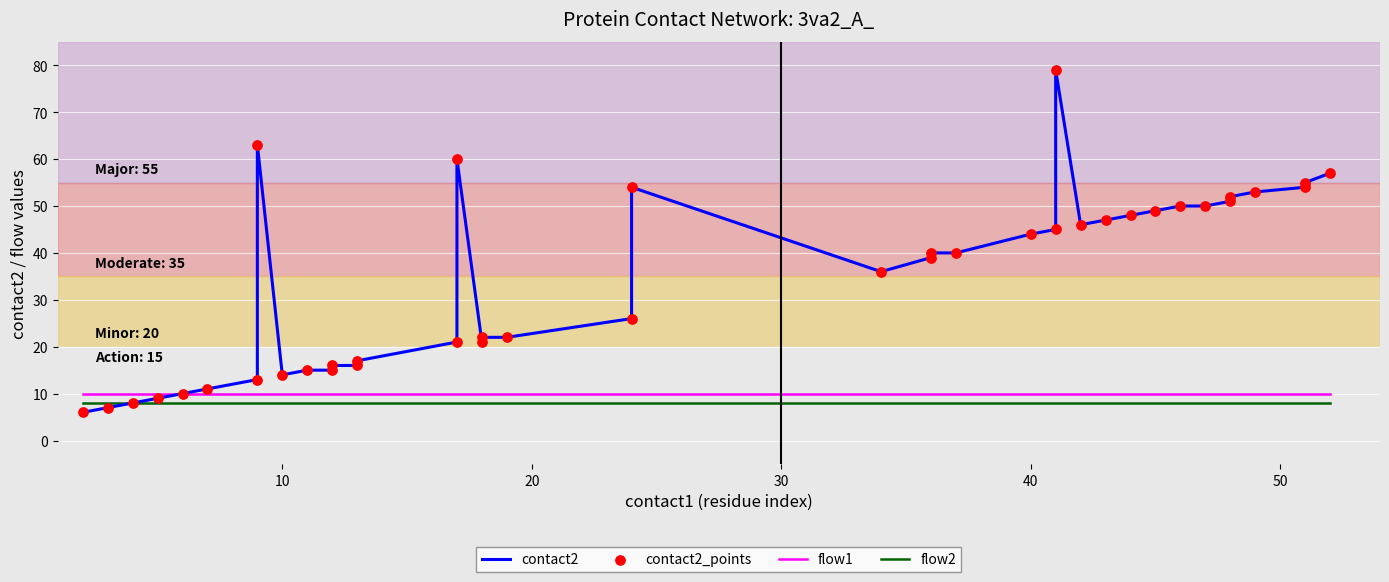

What are all the series names shown in the legend?

contact2, flow1, flow2, contact2_points